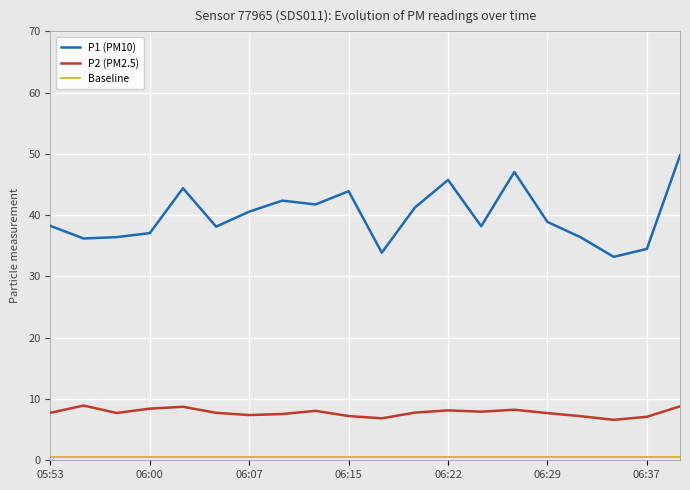

Which series has the largest total across all categories?

P1 (PM10)